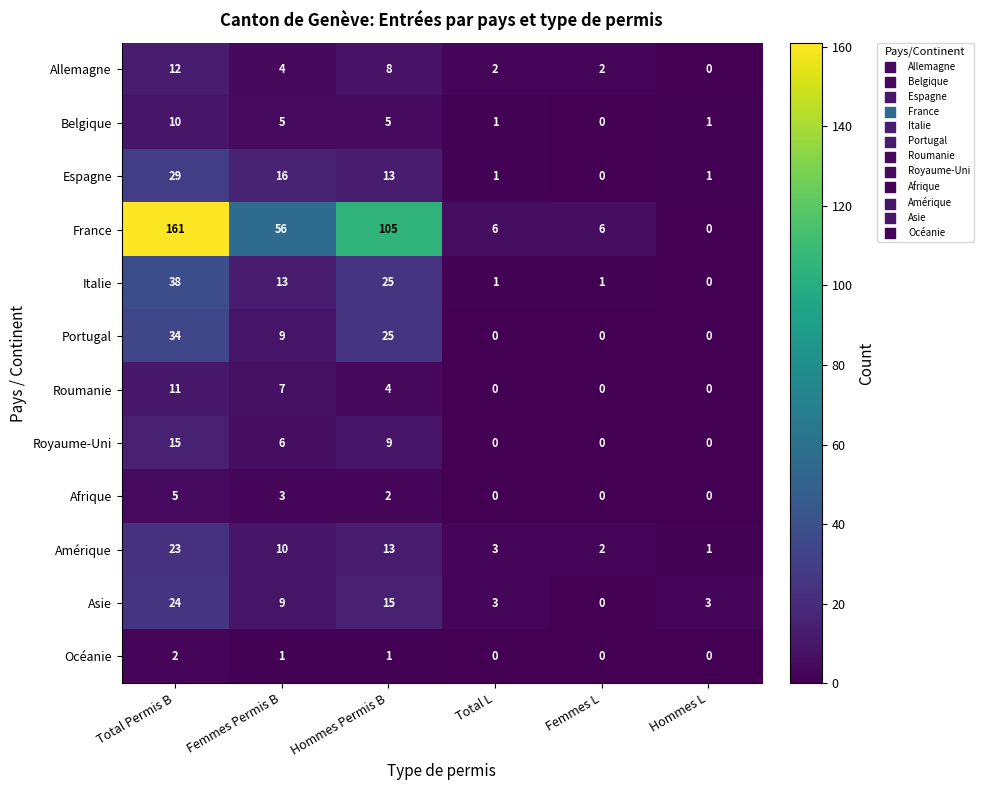

What is the maximum value shown in the chart?

161